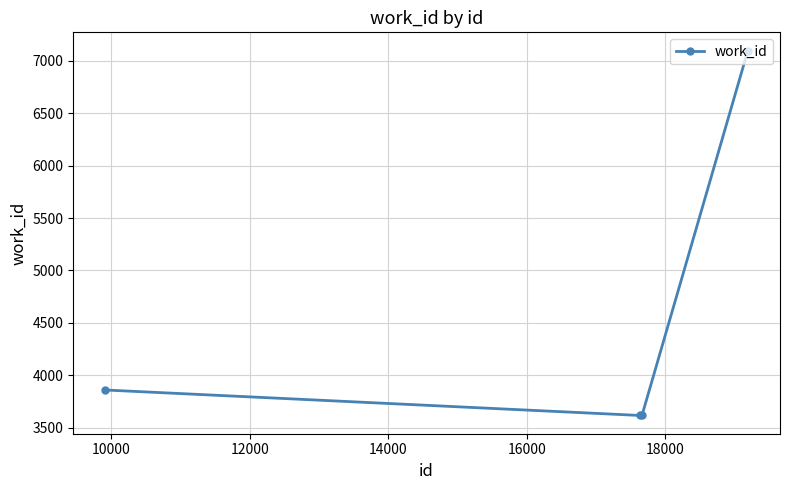

True or false: there are more than 2 points higher than both neighbors.

False